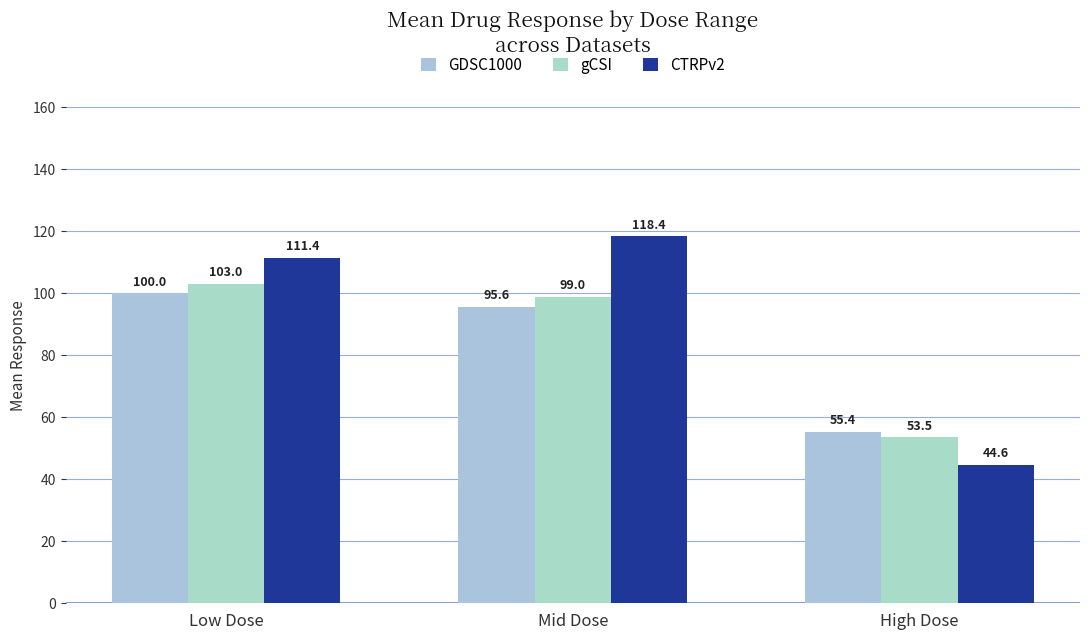

Which has a higher value, High Dose or Low Dose?

Low Dose